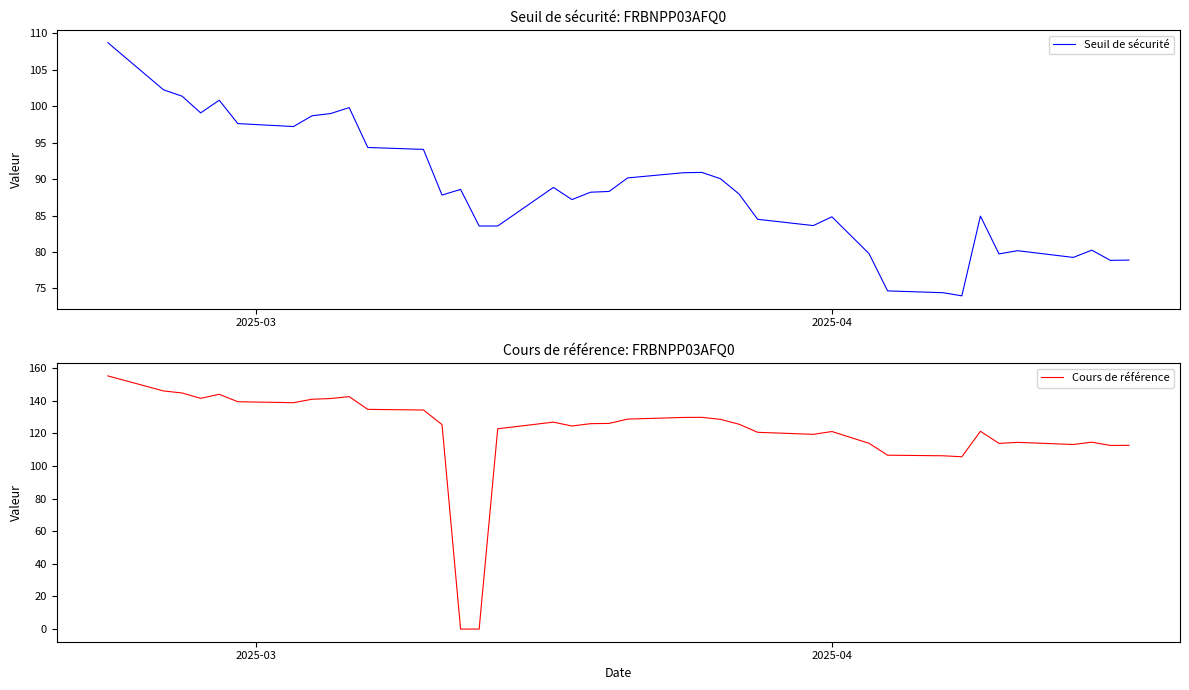

Is the value of Seuil de sécurité at 2025-03 greater than the value of Cours de référence at 21?

No